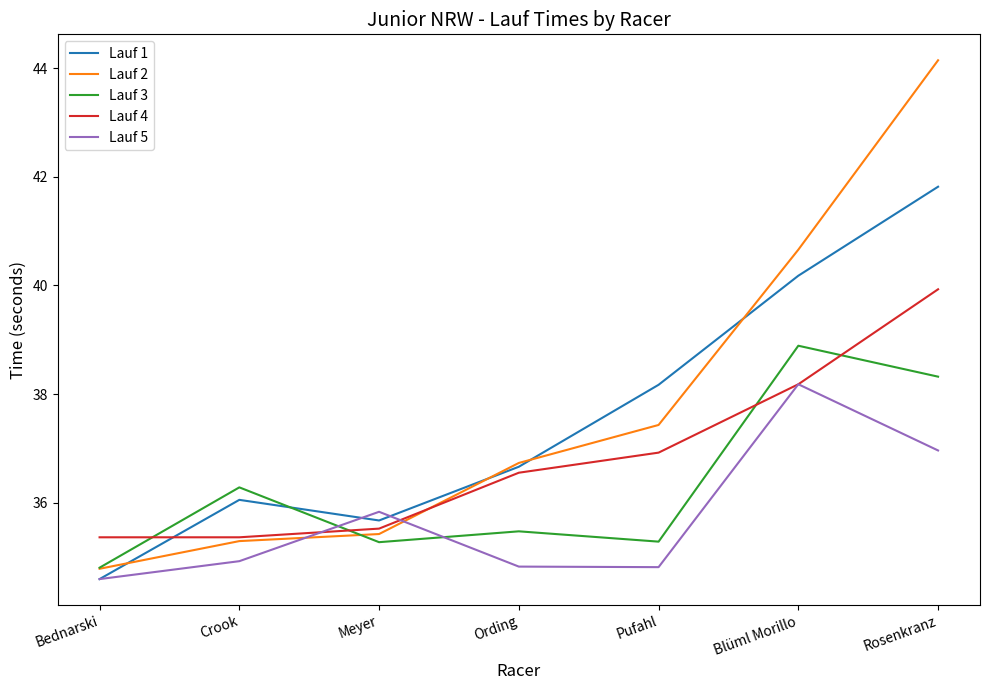

Where is Lauf 5 nearest to the value 36?

Meyer